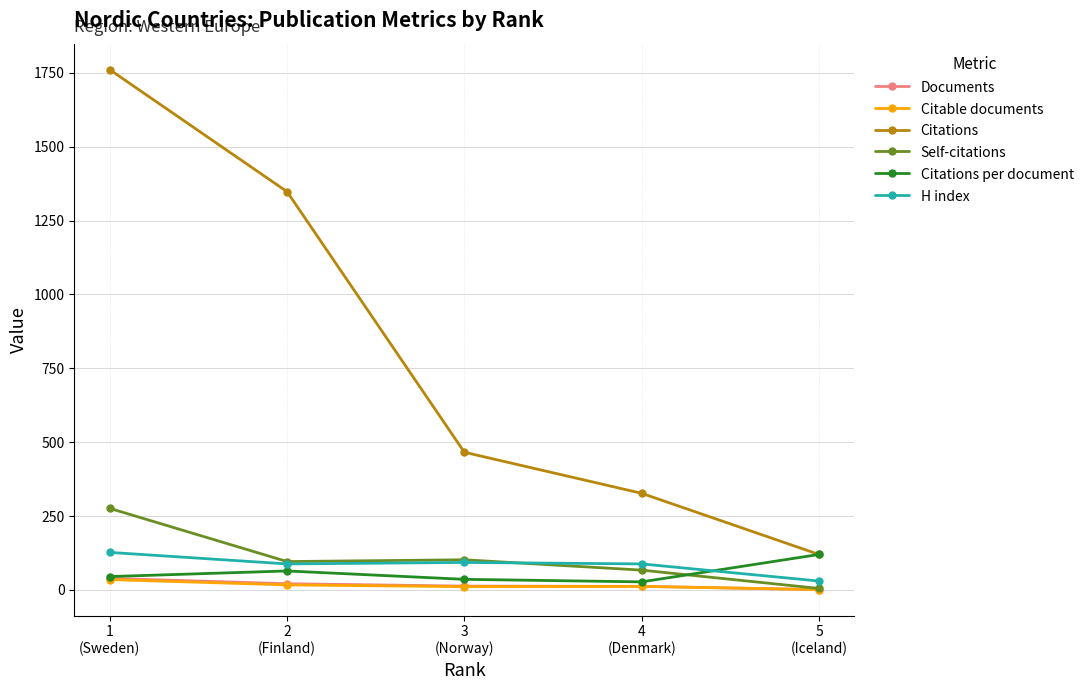

What is the sum of all Citations per document values?

292.4